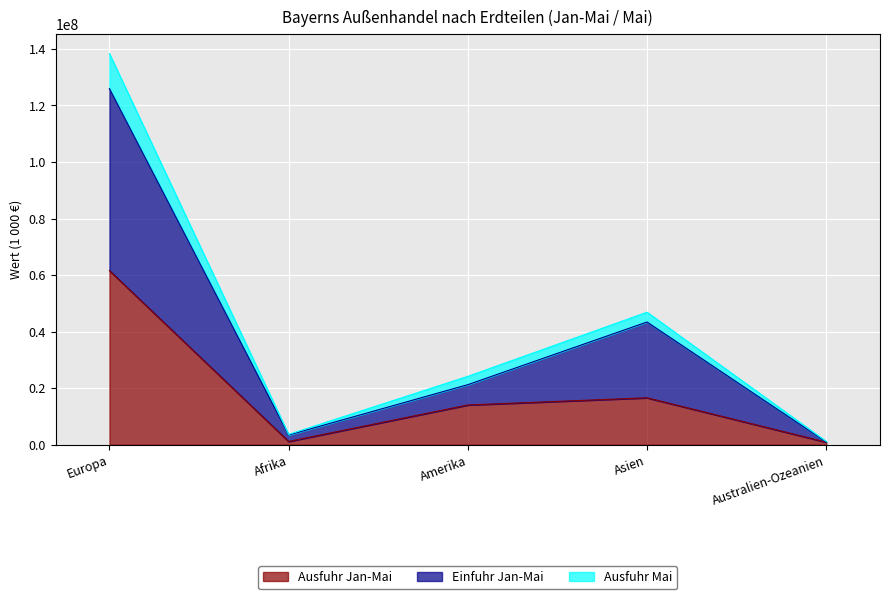

What is the label of the 1st point from the right?

Australien-Ozeanien